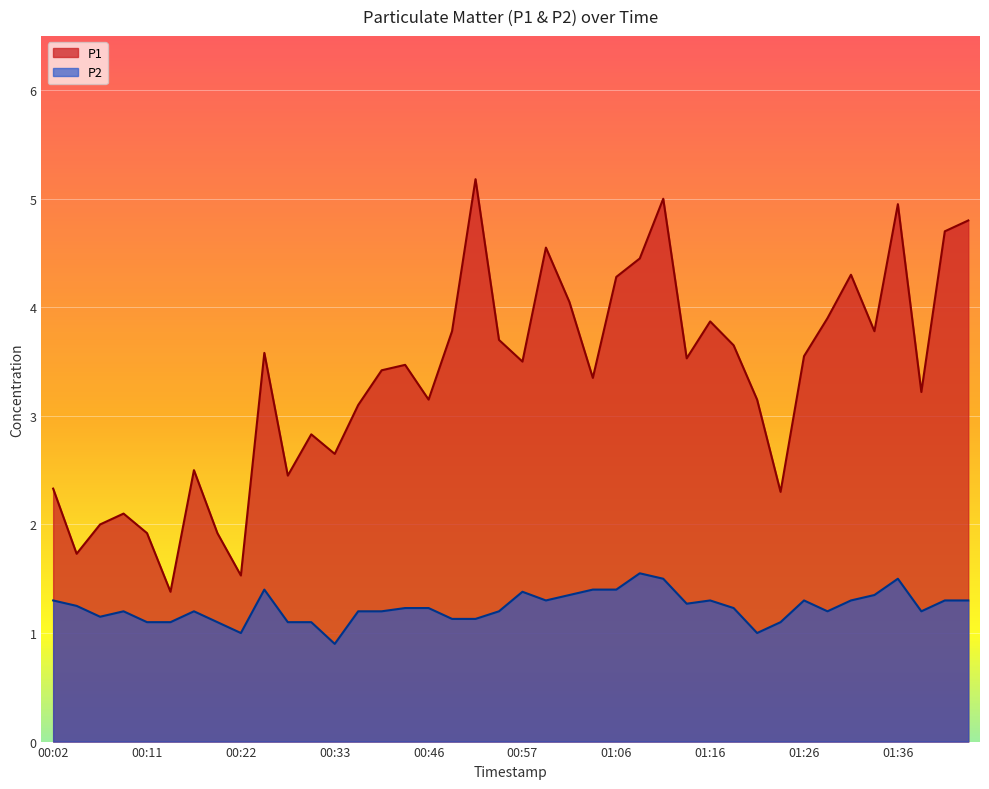

Rank the series at 01:29 from highest to lowest value.

P1, P2